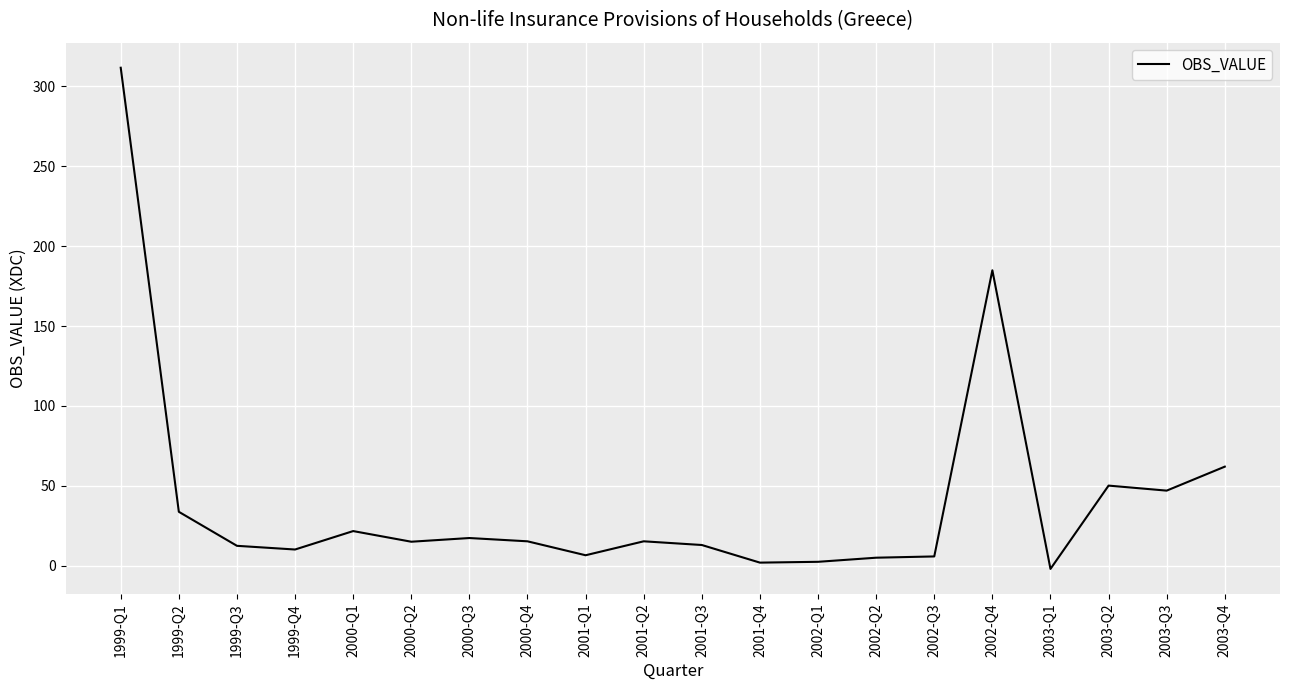

How many positive values are there?

19